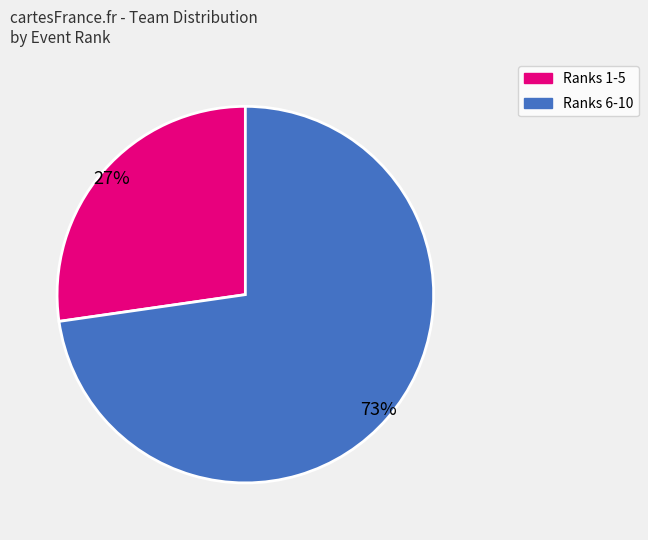

How many segments does this pie chart have?

2